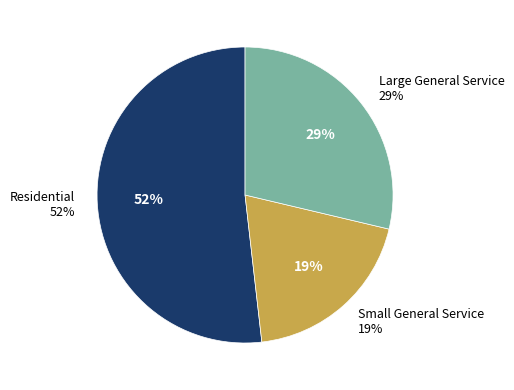

What percentage is the Residential slice, to the nearest percent?

52%